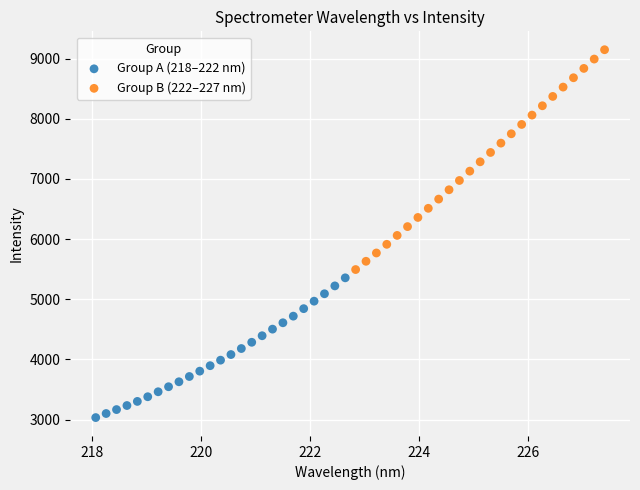

Which series contains the lowest Y value?

Group A (218–222 nm)